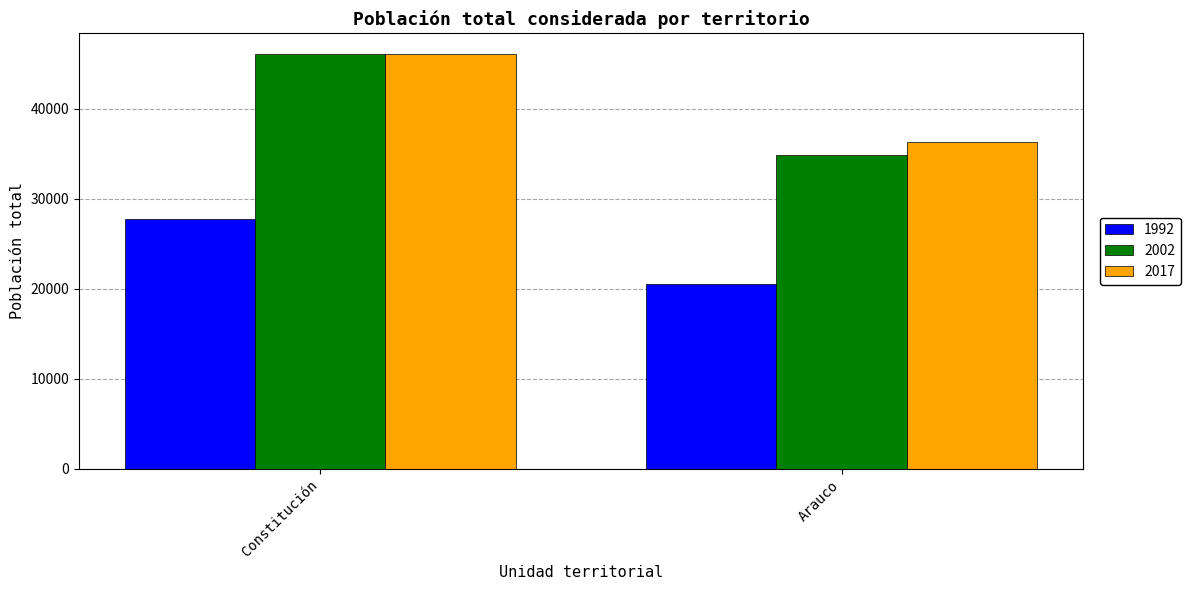

What is the total value across all series at Arauco?

91622